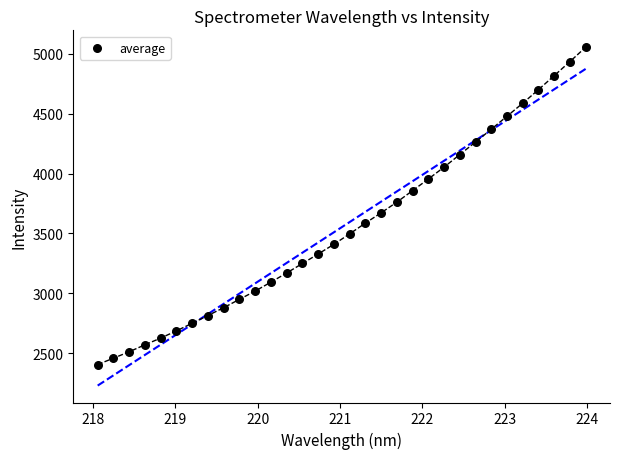

What is the range of X values (max minus min)?

5.9